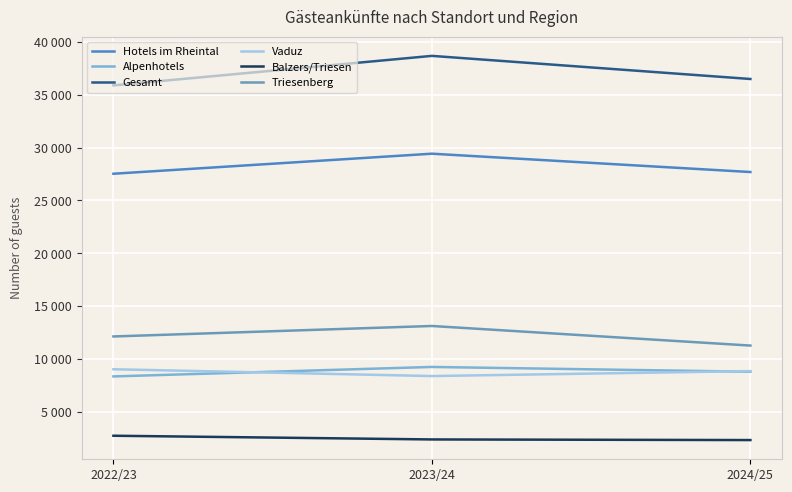

What is the sum of all Gesamt values?

111046